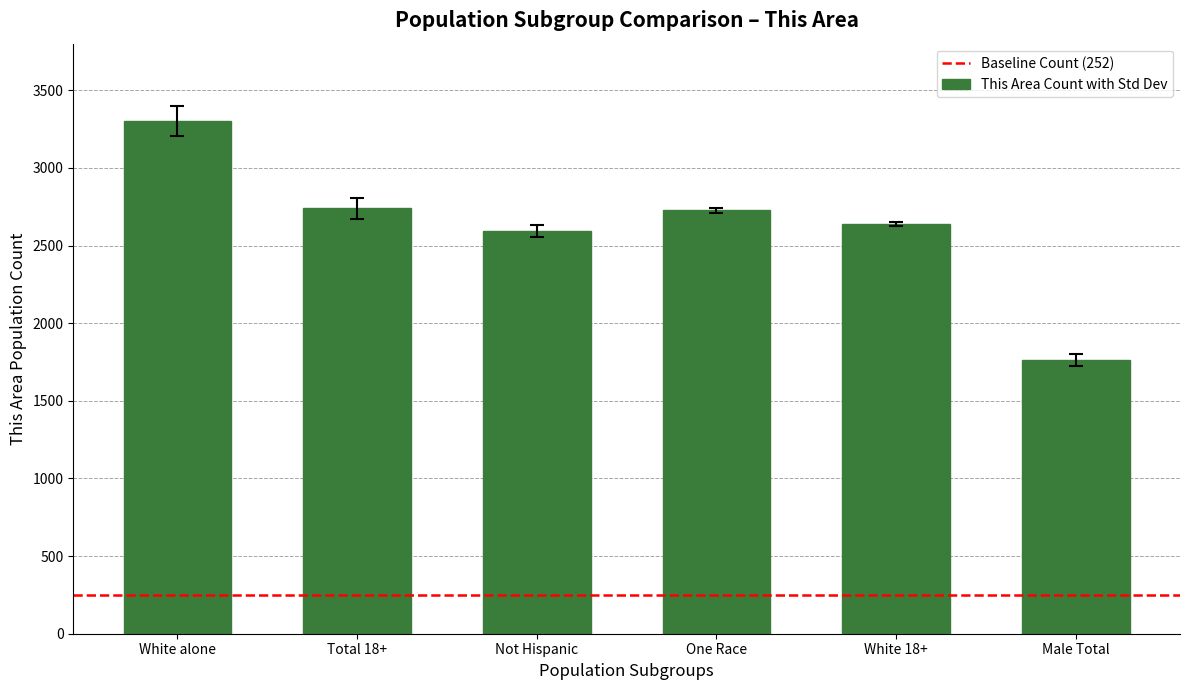

Is it true that the value at One Race is 2727?

True